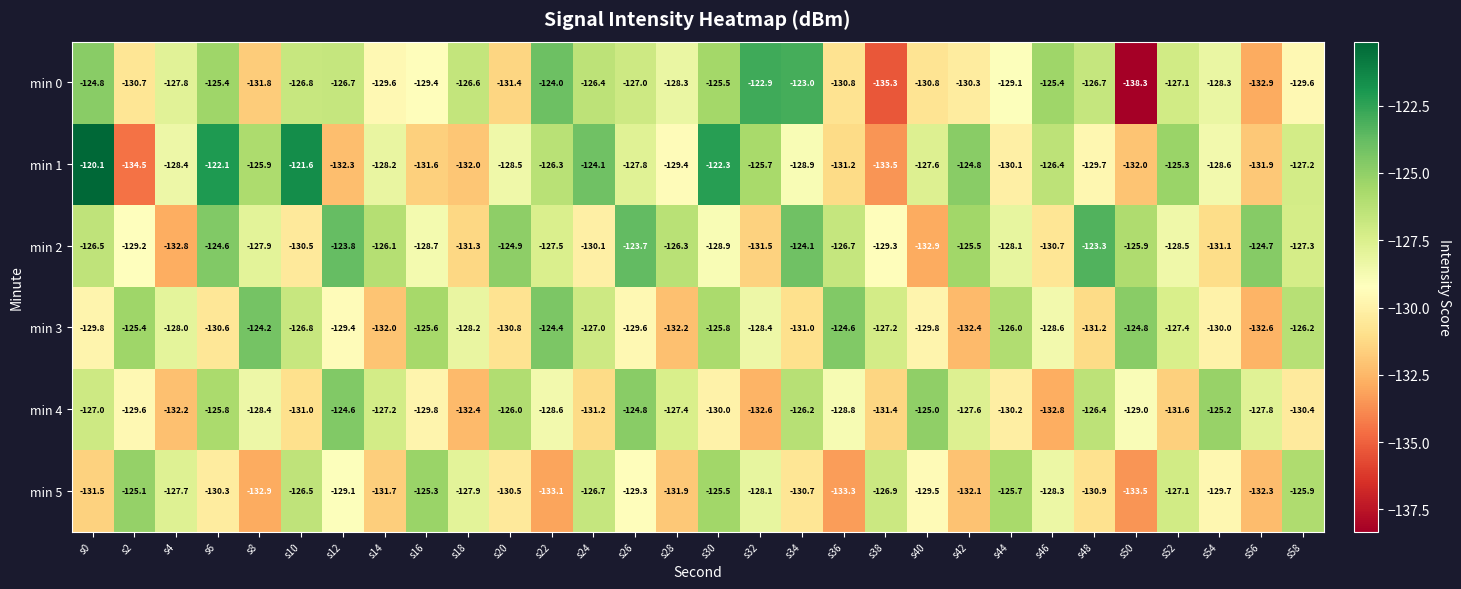

Rank the categories by min 4 value from lowest to highest.

s46, s32, s18, s4, s52, s38, s24, s10, s58, s44, s30, s16, s2, s50, s36, s22, s8, s56, s42, s28, s14, s0, s48, s34, s20, s6, s54, s40, s26, s12